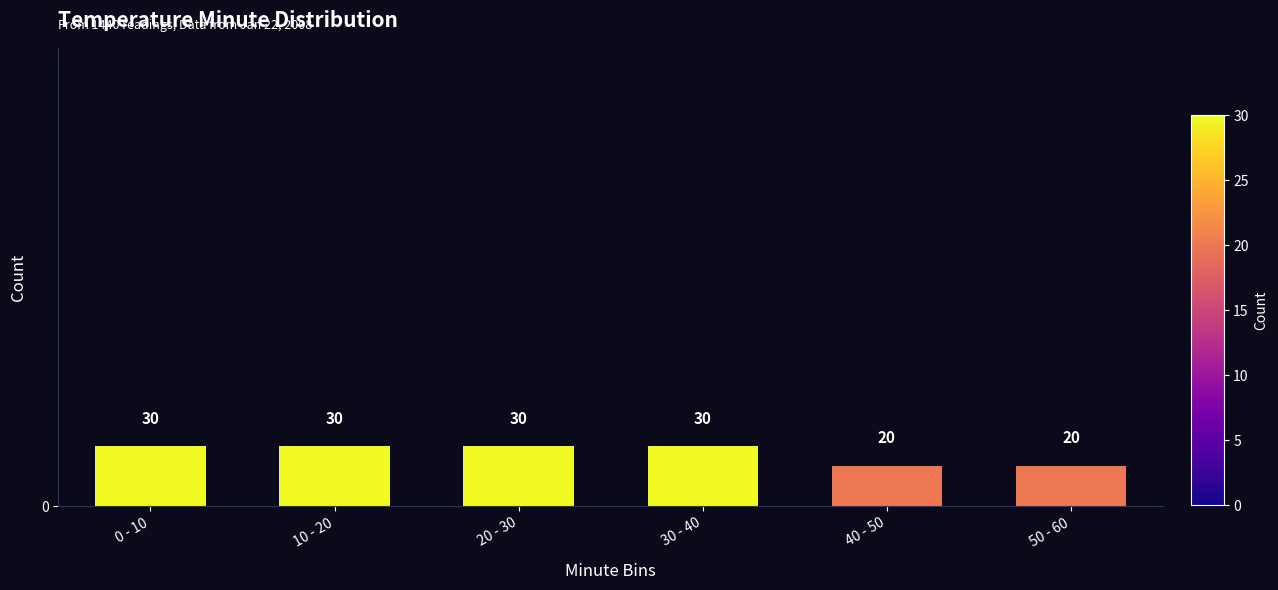

Reading left to right, transcribe all the data shown in this chart.

0 - 10=30	10 - 20=30	20 - 30=30	30 - 40=30	40 - 50=20	50 - 60=20